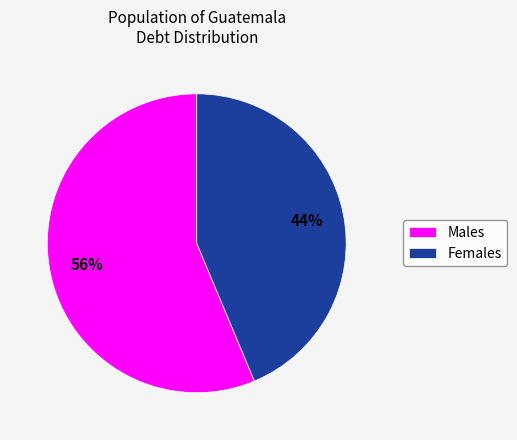

Which category has the smallest portion of the pie?

Females